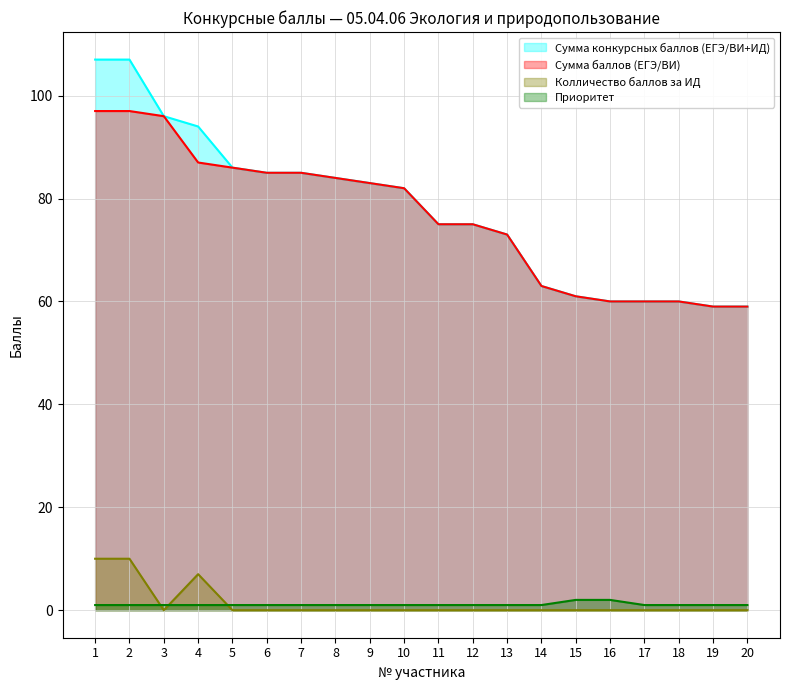

What is the sum of all Колличество баллов за ИД values?

27